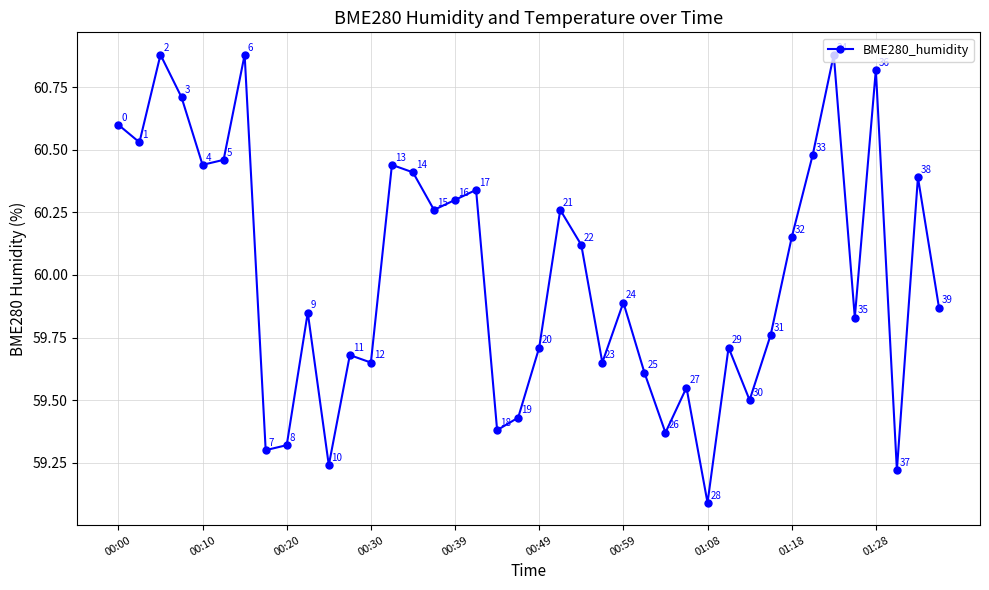

Is this an area chart (filled region under the line)?

No